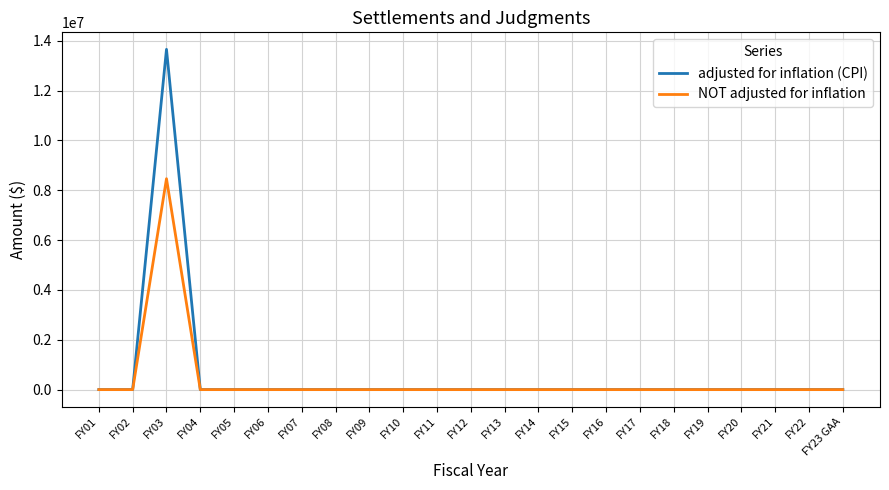

Reading right to left, what are all the values shown in this chart?

adjusted for inflation (CPI): FY23 GAA=0	FY22=0	FY21=0	FY20=0	FY19=0	FY18=0	FY17=0	FY16=0	FY15=0	FY14=0	FY13=0	FY12=0	FY11=0	FY10=0	FY09=0	FY08=0	FY07=0	FY06=0	FY05=0	FY04=0	FY03=13652842	FY02=0	FY01=0
NOT adjusted for inflation: FY23 GAA=0	FY22=0	FY21=0	FY20=0	FY19=0	FY18=0	FY17=0	FY16=0	FY15=0	FY14=0	FY13=0	FY12=0	FY11=0	FY10=0	FY09=0	FY08=0	FY07=0	FY06=0	FY05=0	FY04=0	FY03=8462500	FY02=0	FY01=0